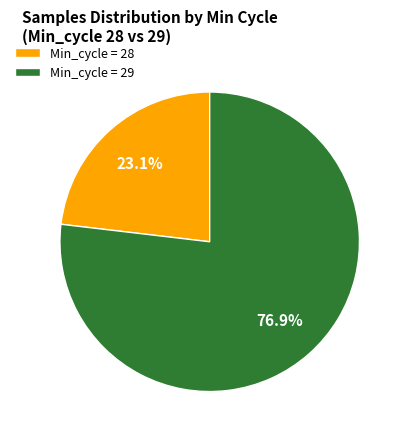

Combined, what portion of the pie is Min_cycle = 29 and Min_cycle = 28?

100.0%